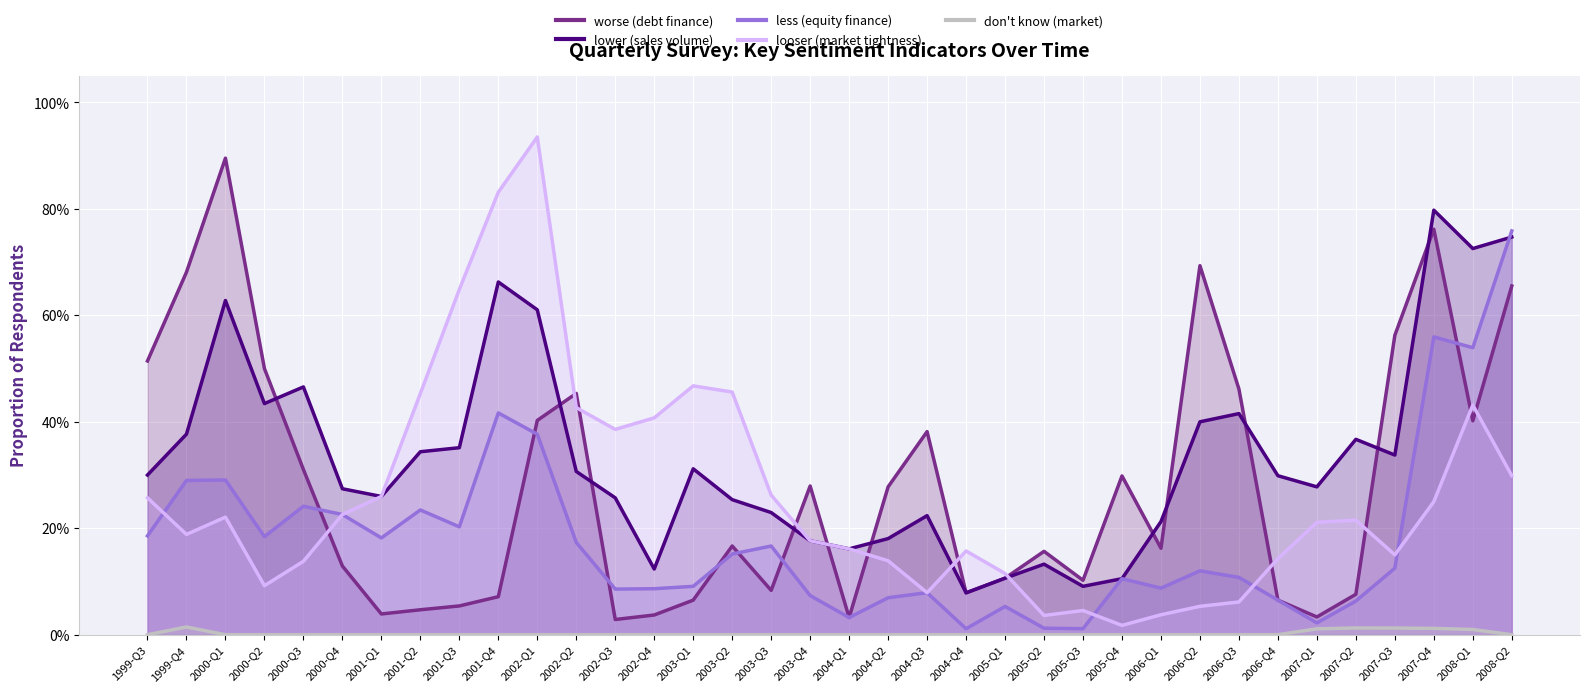

At 2005-Q1, list the series in order from smallest to largest.

don't know (market), less (equity finance), worse (debt finance), lower (sales volume), looser (market tightness)